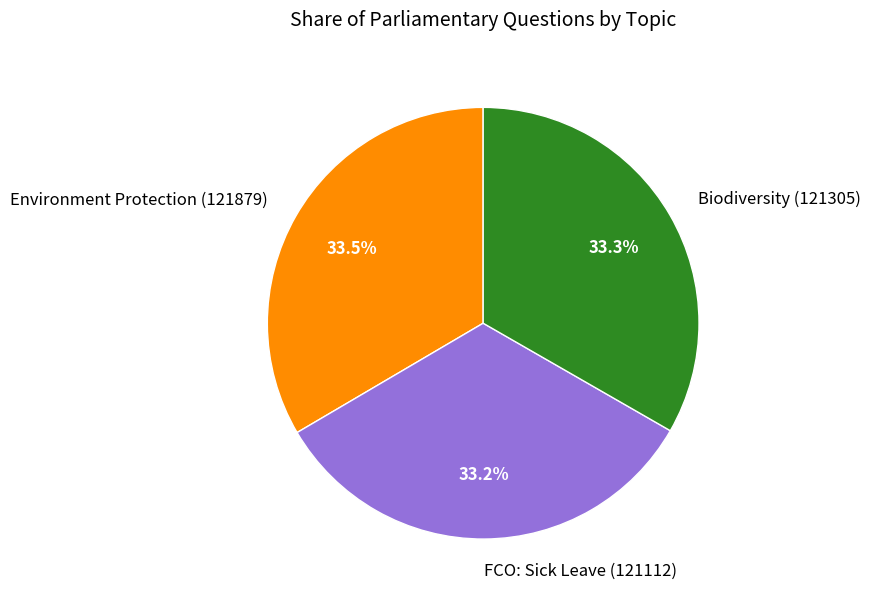

What is the ratio of the value at Environment Protection (121879) to the value at FCO: Sick Leave (121112)?

1.0